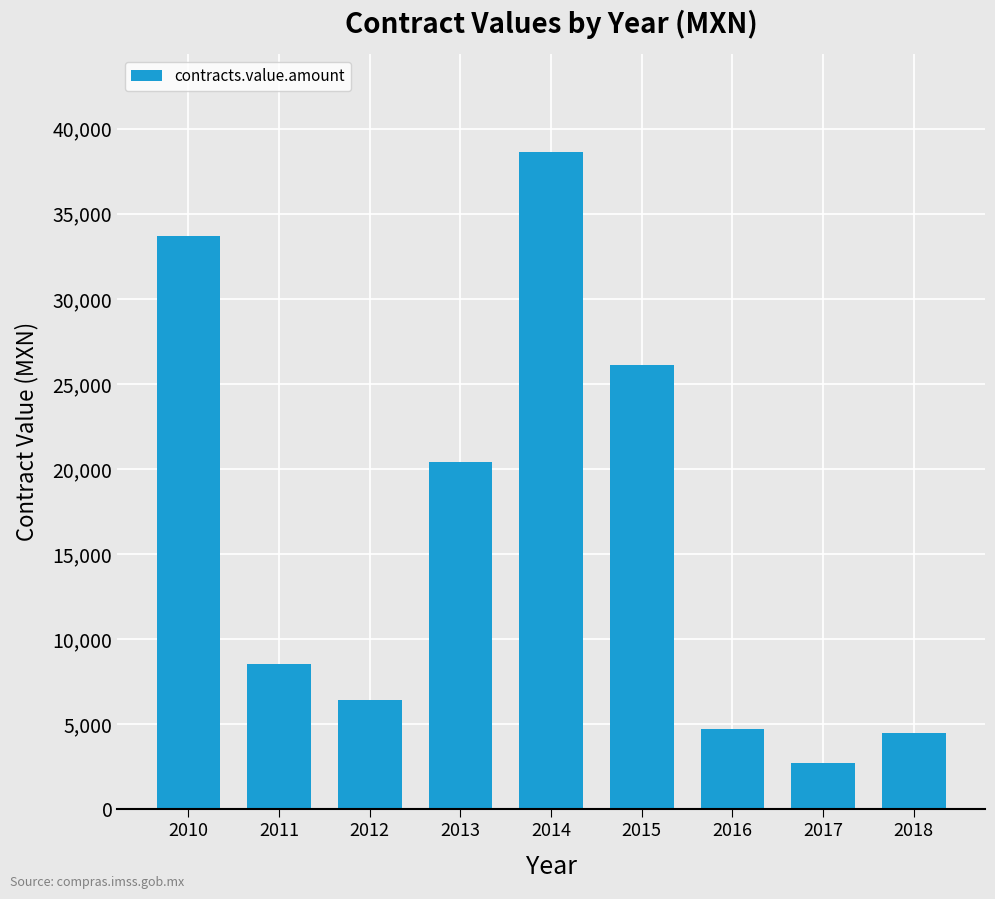

Reading left to right, extract all data points from this chart.

2010=33669.0	2011=8537.6	2012=6409.1	2013=20409.0	2014=38604.8	2015=26129.0	2016=4686.4	2017=2719.5	2018=4445.1